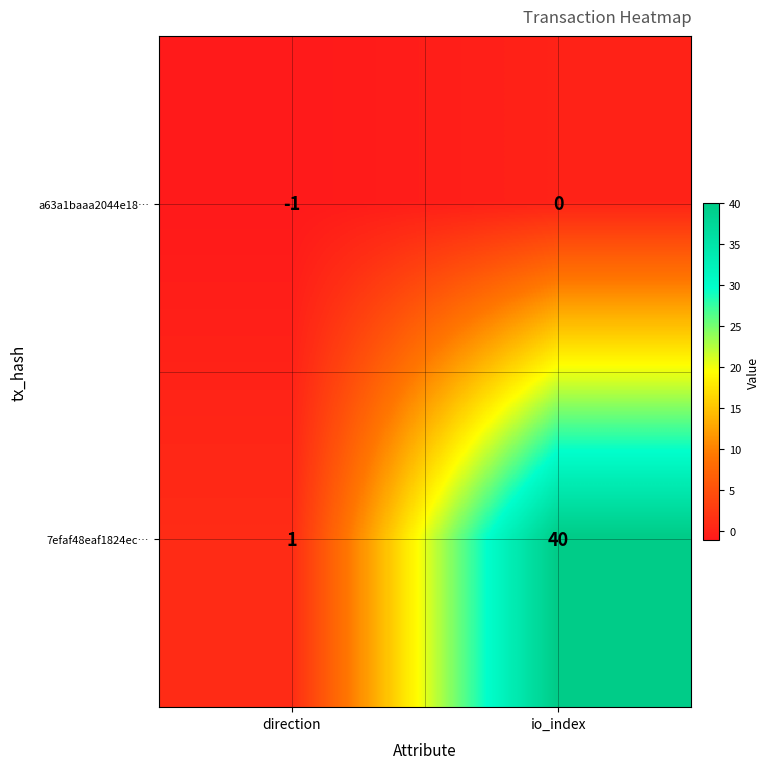

Between direction and io_index, which series saw the biggest shift?

7efaf48eaf1824ec…